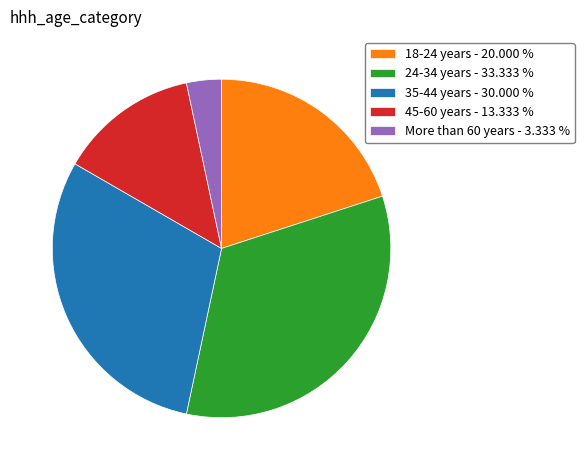

Is the sum of 24-34 years - 33.333 % and 45-60 years - 13.333 % greater than half?

No